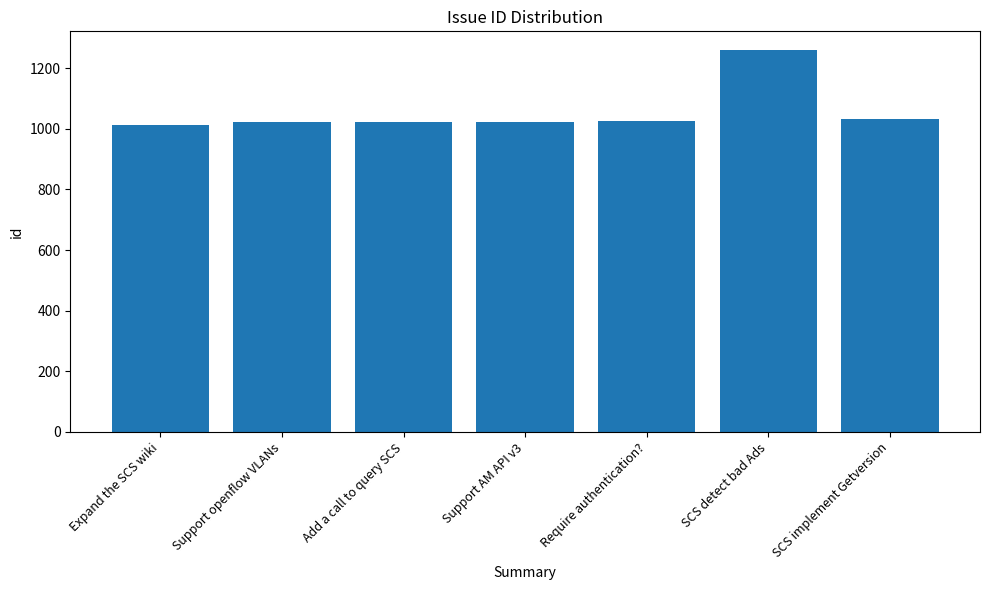

What is the ratio of the value at Support openflow VLANs to the value at Support AM API v3?

1.0